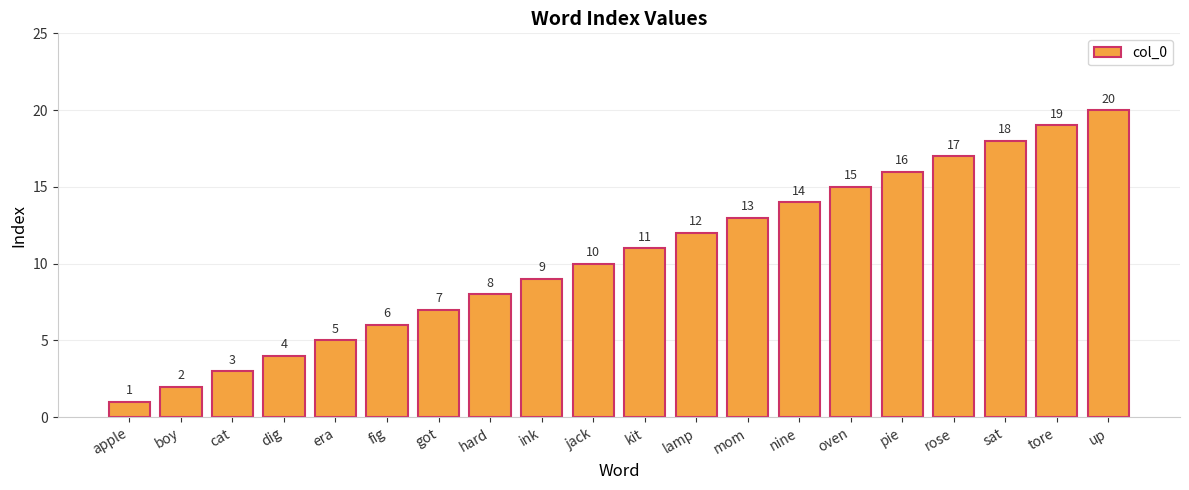

Does the chart contain any negative values?

No